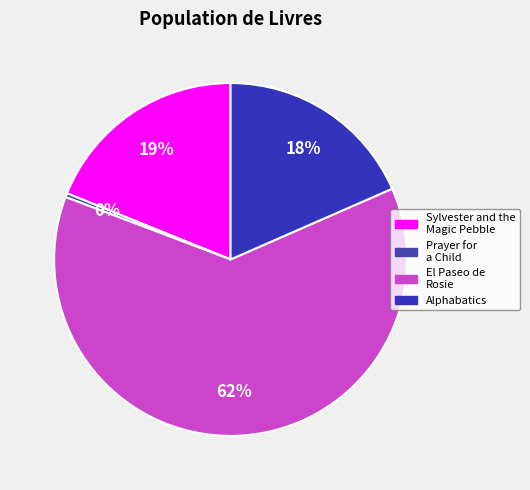

What is the total percentage of Sylvester and the Magic Pebble and Prayer for a Child?

19.2%